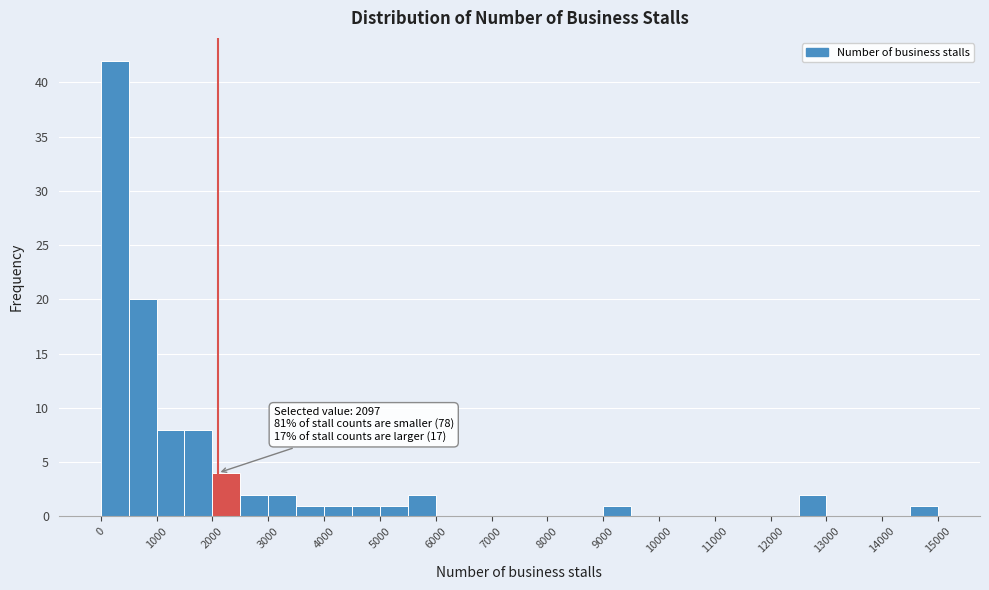

Over which range of the x-axis is the bar tallest?

0 to 500